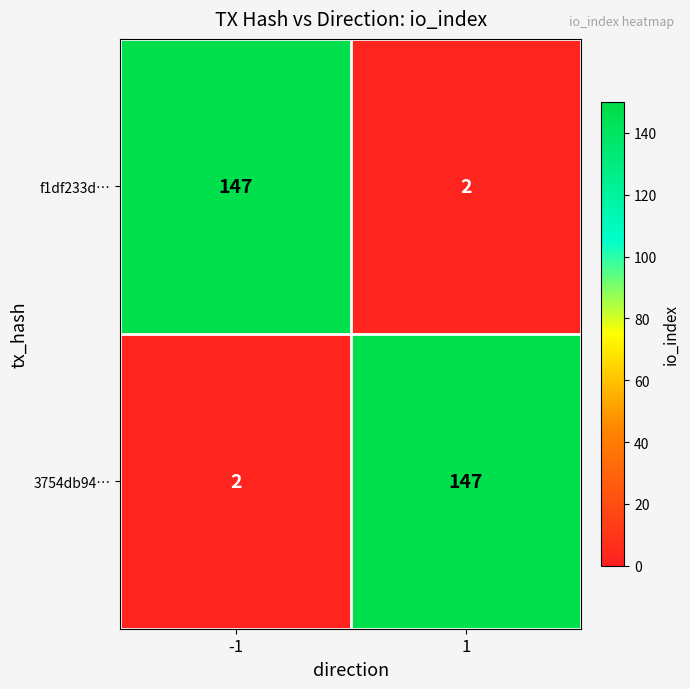

What is the difference between the 3754db94… values at 1 and -1?

145